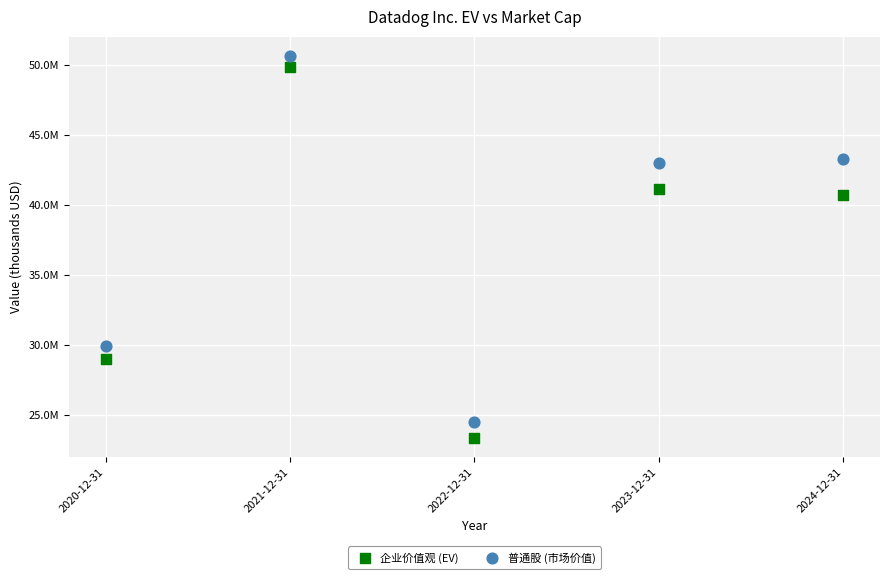

Which series contains the lowest Y value?

企业价值观 (EV)